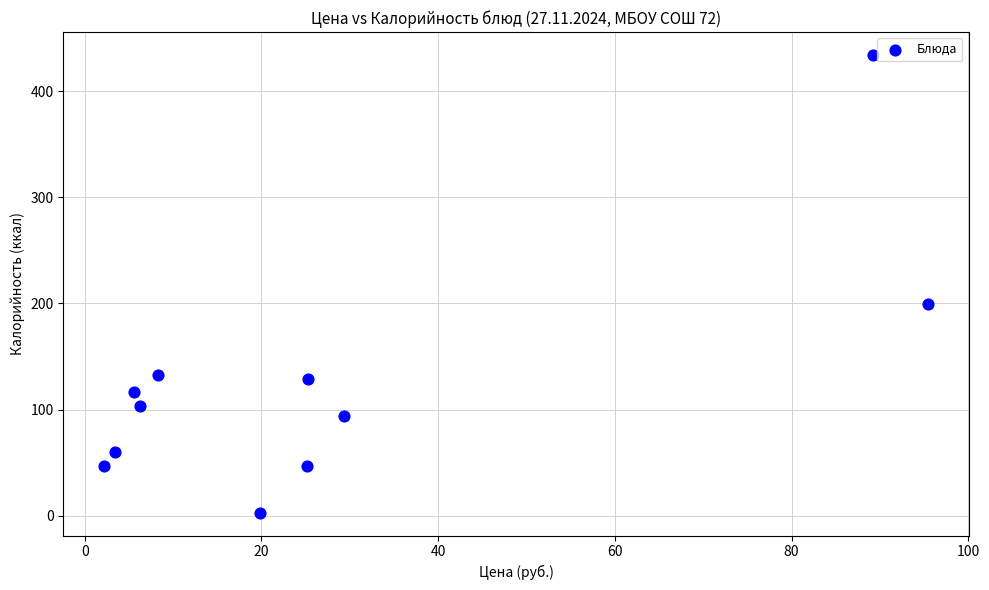

What is the average Y value?

124